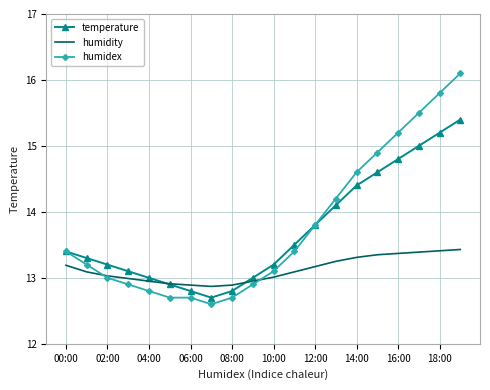

Which series has the widest spread of values?

humidex